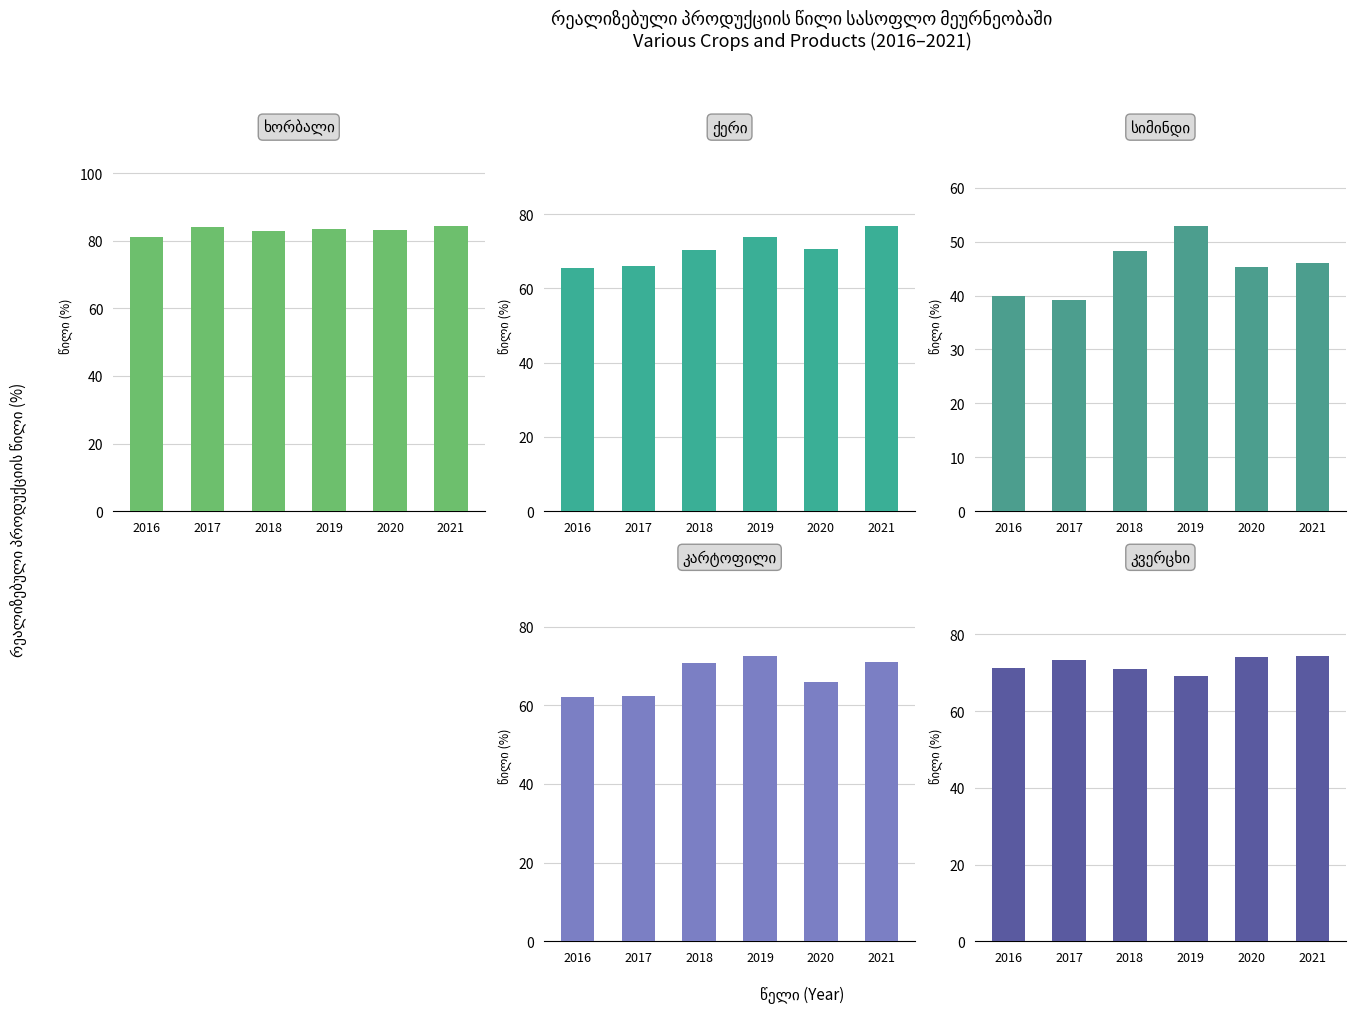

What are all the series names shown in the legend?

ხორბალი, ქერი, სიმინდი, კარტოფილი, კვერცხი